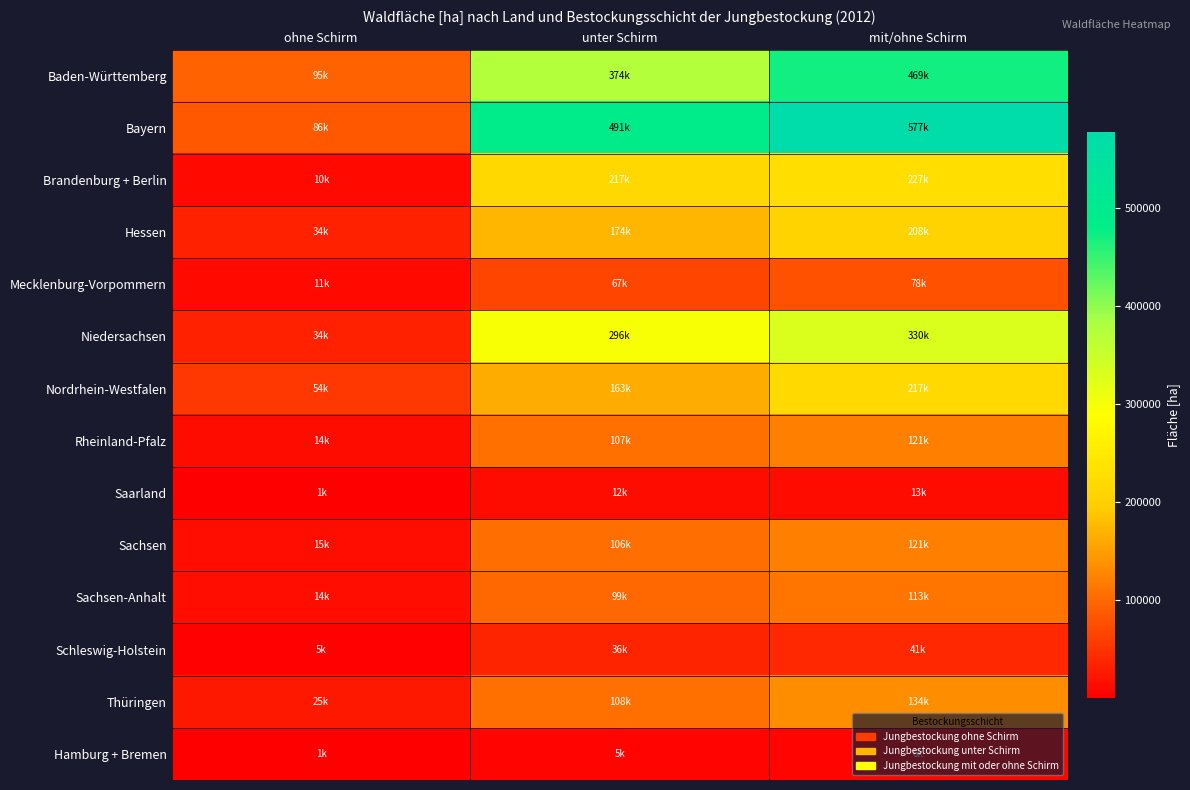

Which label corresponds to the smallest value in the chart?

ohne Schirm